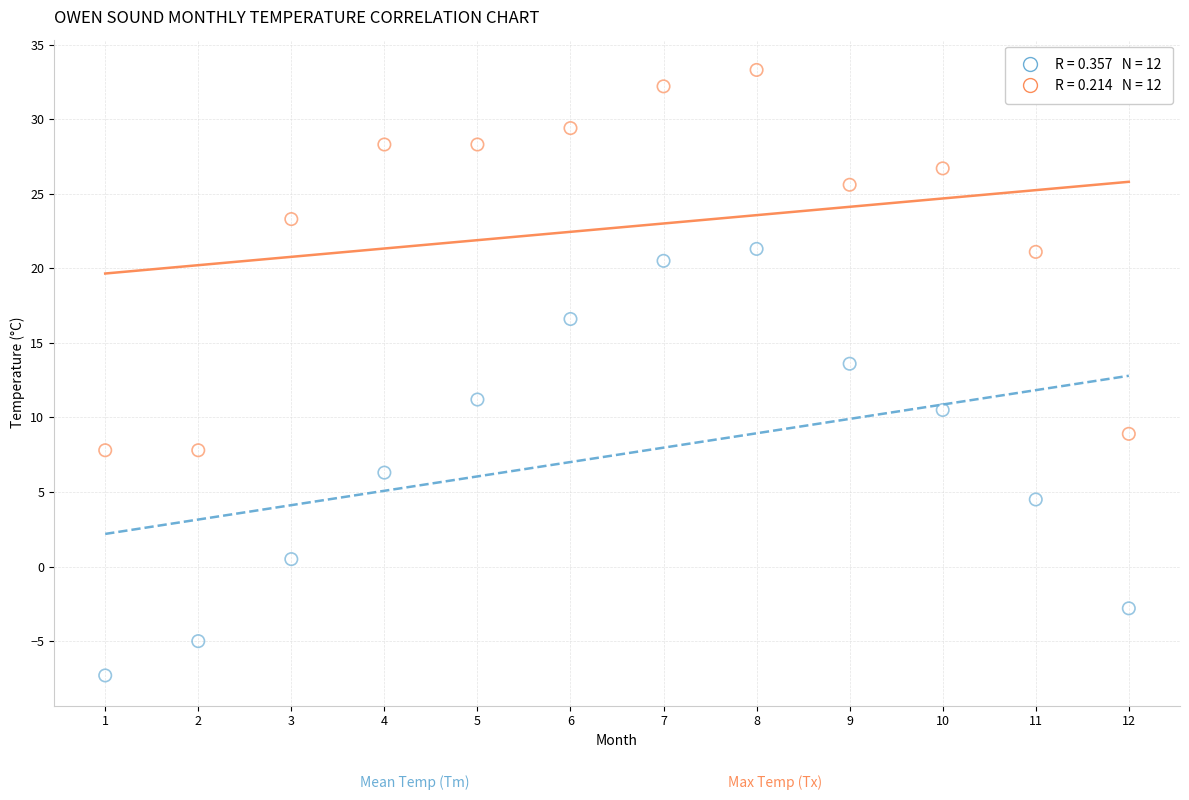

Across all series, what Y value is closest to 12?

11.2